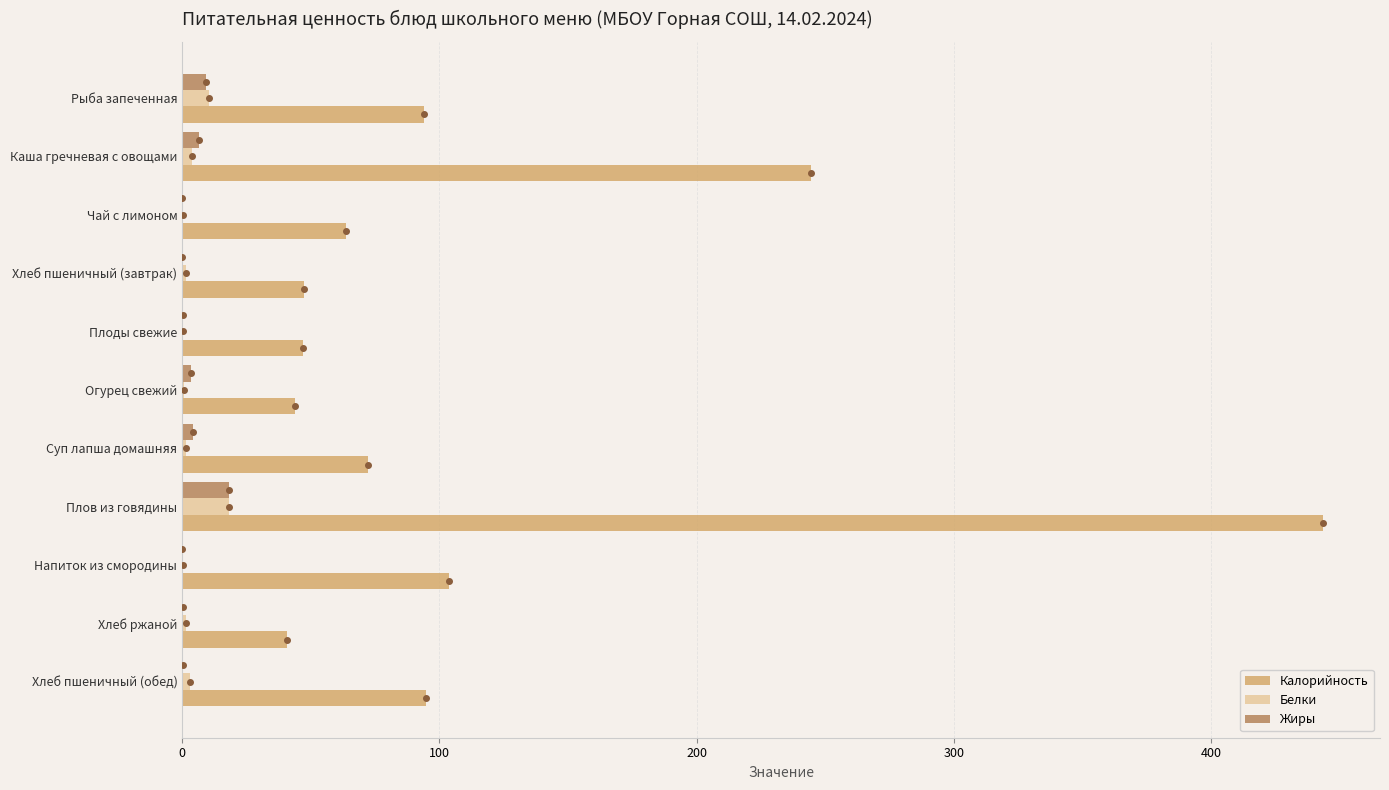

What are all the series names shown in the legend?

Калорийность, Белки, Жиры